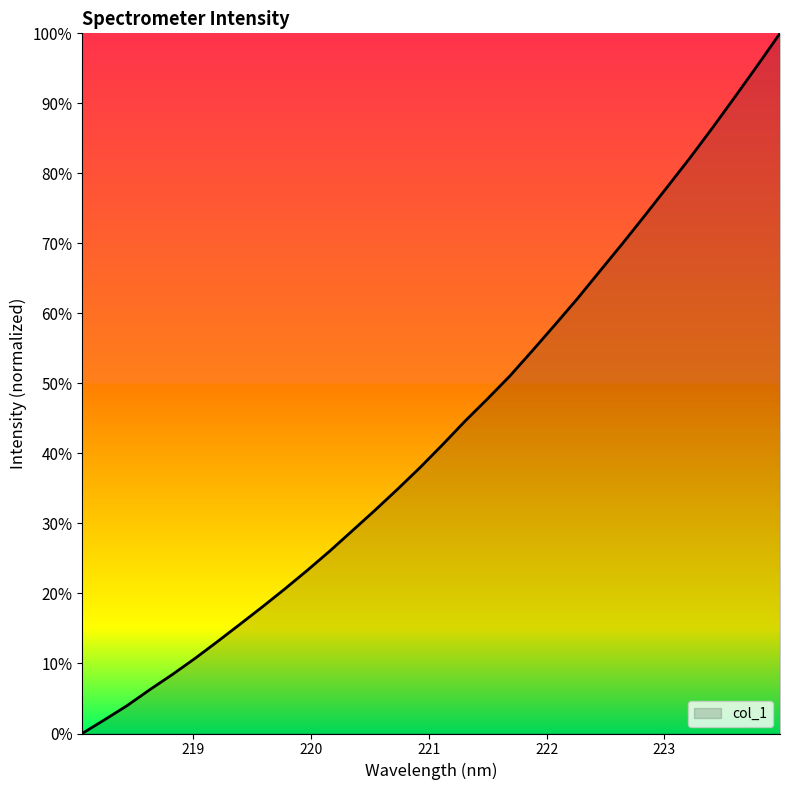

Reading right to left, transcribe all the data shown in this chart.

100.0	95.4	90.9	86.5	82.2	78.1	74.0	70.0	66.1	62.1	58.4	54.7	51.1	47.8	44.6	41.2	38.0	34.9	31.9	29.0	26.1	23.3	20.7	18.1	15.6	13.1	10.7	8.4	6.3	4.0	2.0	0.0